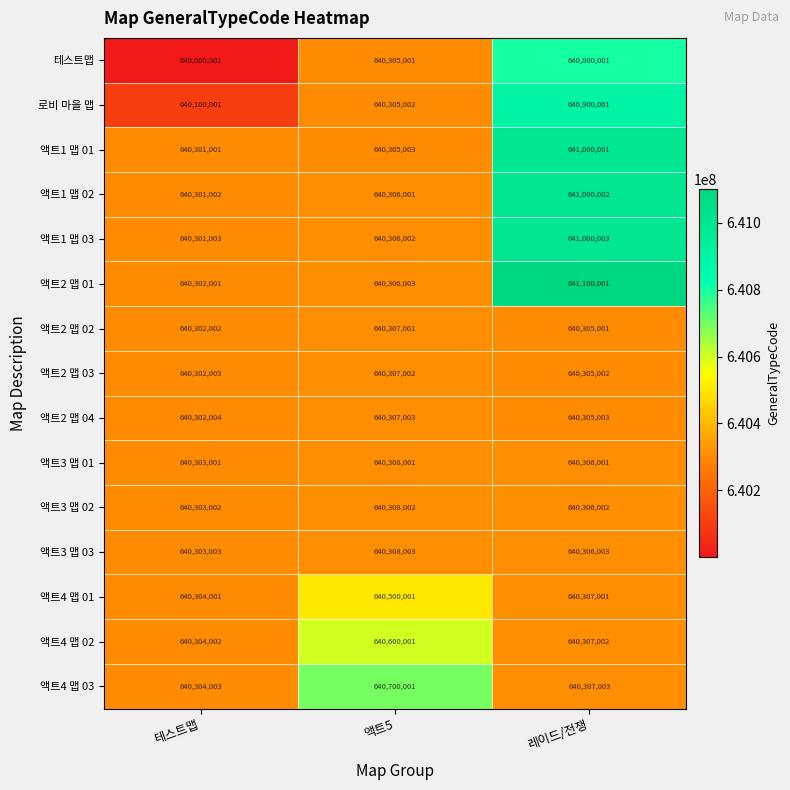

What is the average value of the 액트1 맵 03 series?

640535669